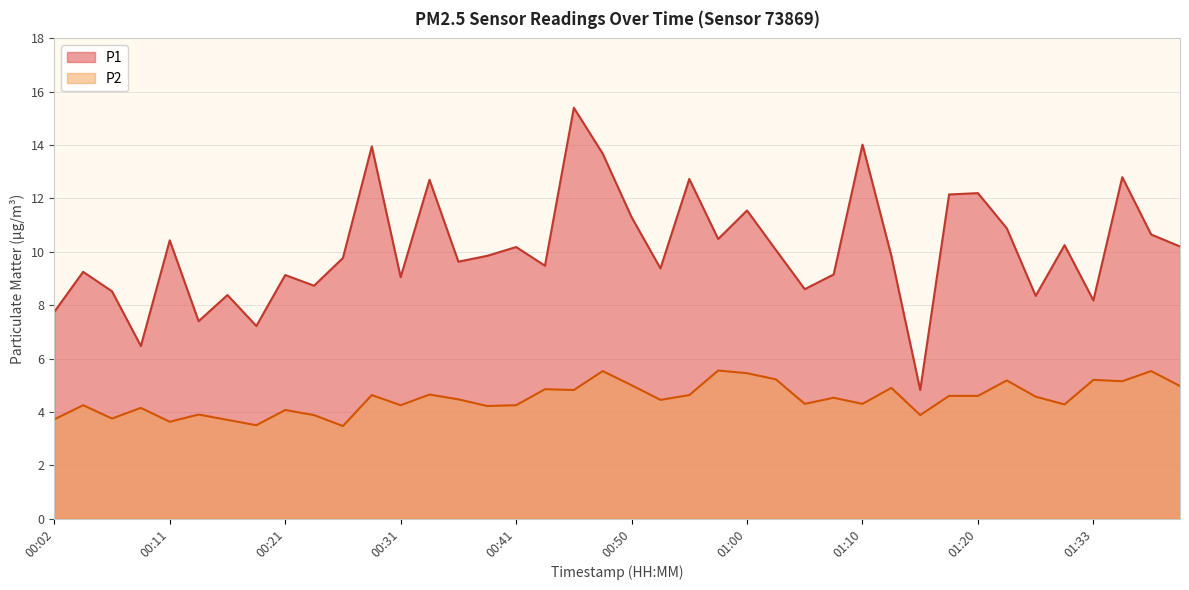

What is the label of the 6th point from the right?

01:25